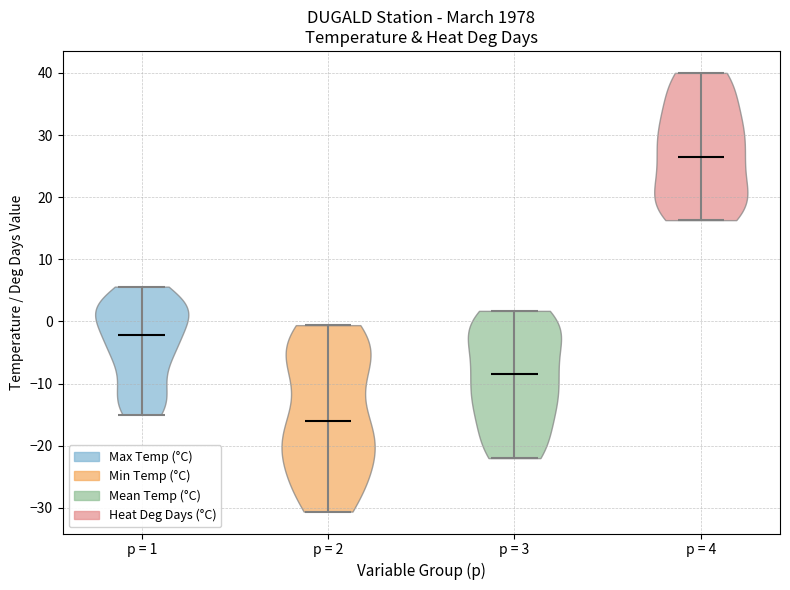

Reading left to right, read every violin against the y-axis: where its median line is, and the lowest and highest points it reaches. The values are not printed on the chart, so give them approximately, as read against the axis.

p = 1: median line -2, lowest point -15, highest point 6
p = 2: median line -16, lowest point -31, highest point -1
p = 3: median line -8, lowest point -22, highest point 2
p = 4: median line 26, lowest point 16, highest point 40